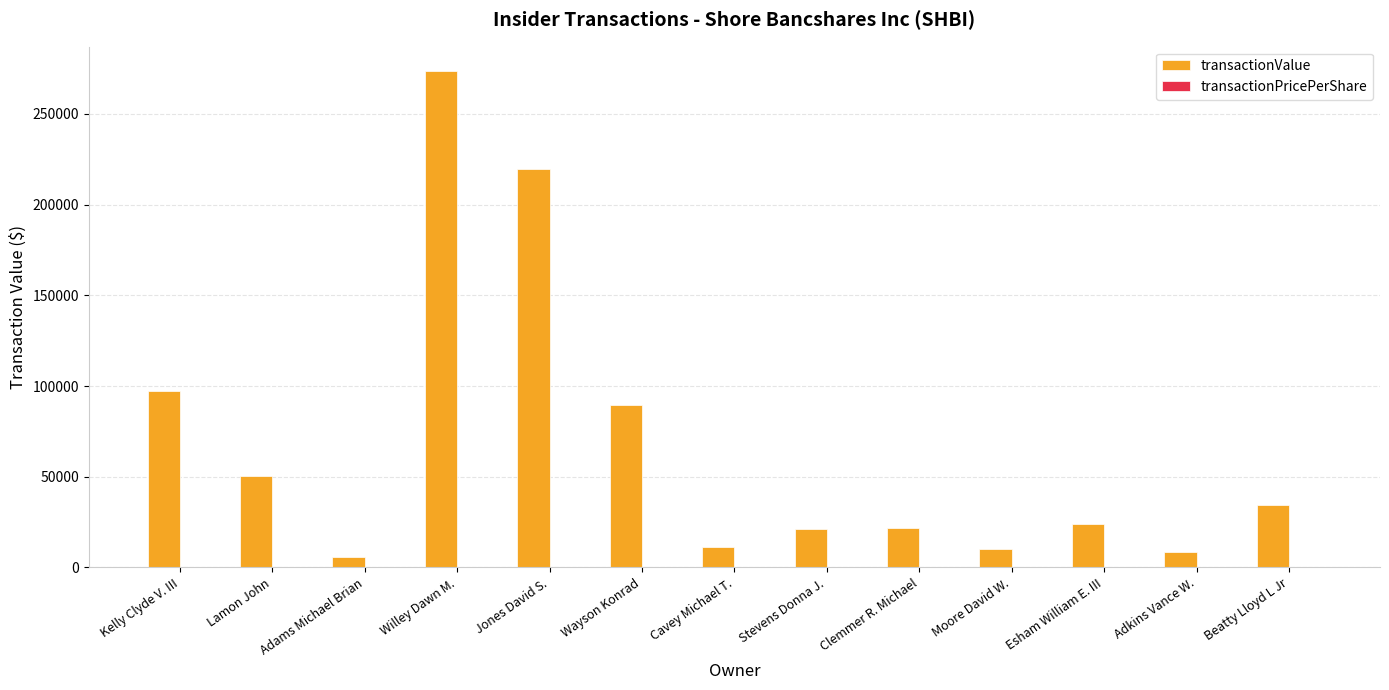

What is the maximum value for transactionValue?

273435.0